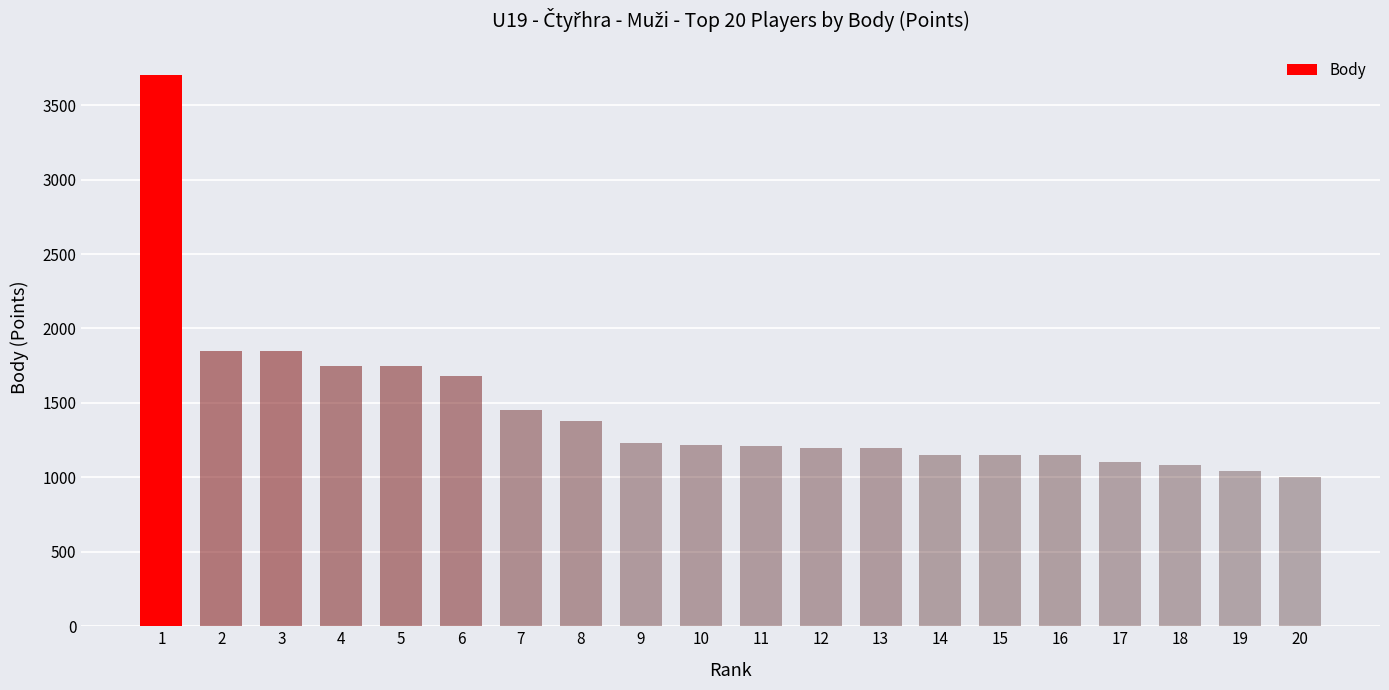

Read the value at 5.

1750